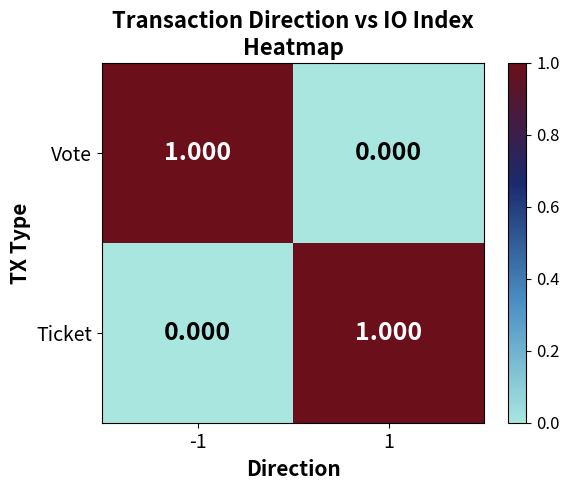

Rank the series at -1 from highest to lowest value.

Vote, Ticket